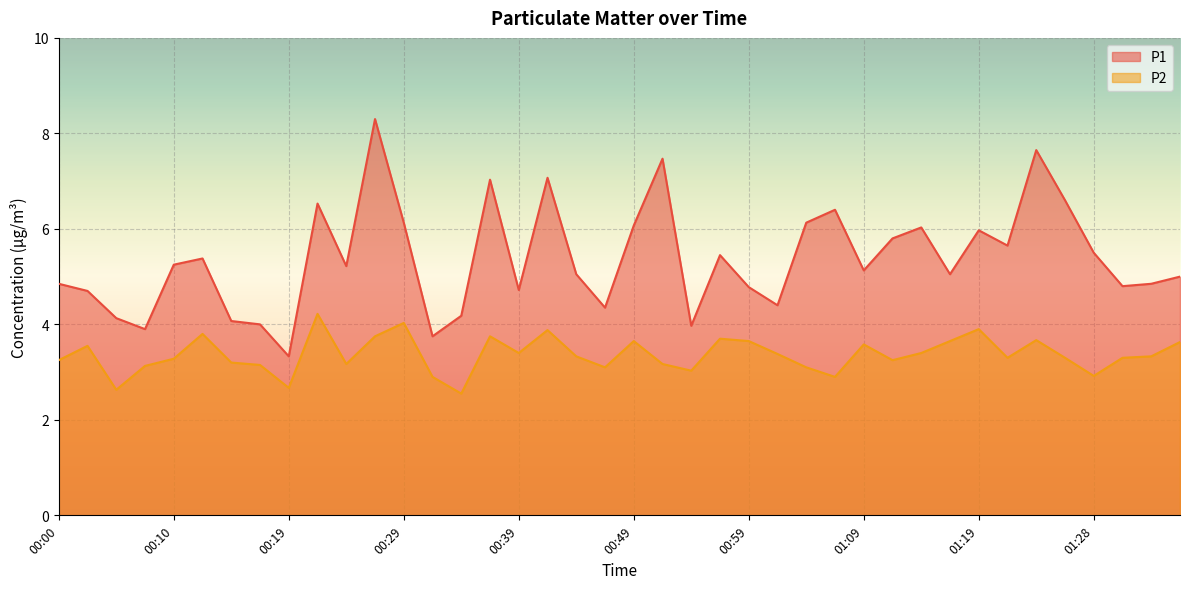

Which label corresponds to the largest value in the chart?

00:27